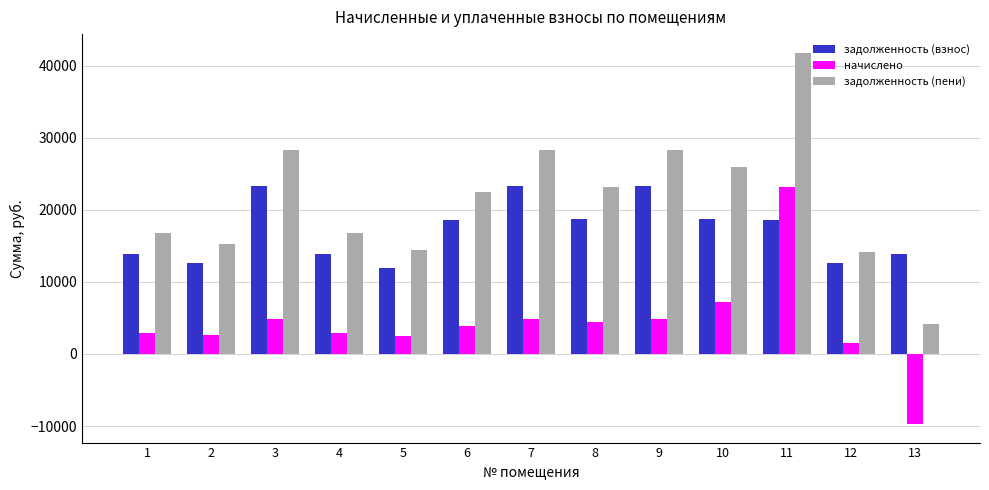

What is the value of the начислено bar at the 11th from the left?

23234.8